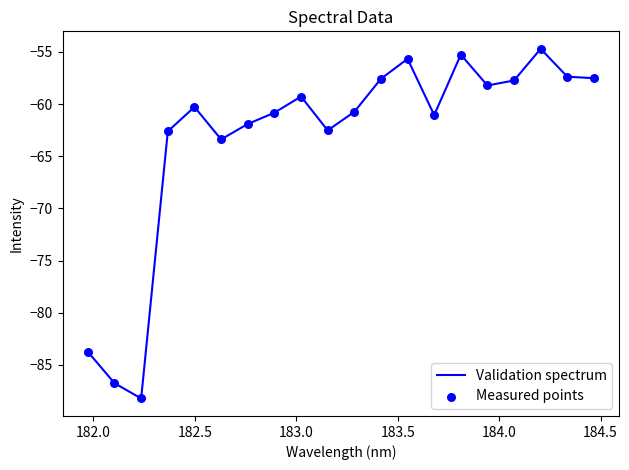

What is the smallest value displayed?

-88.2